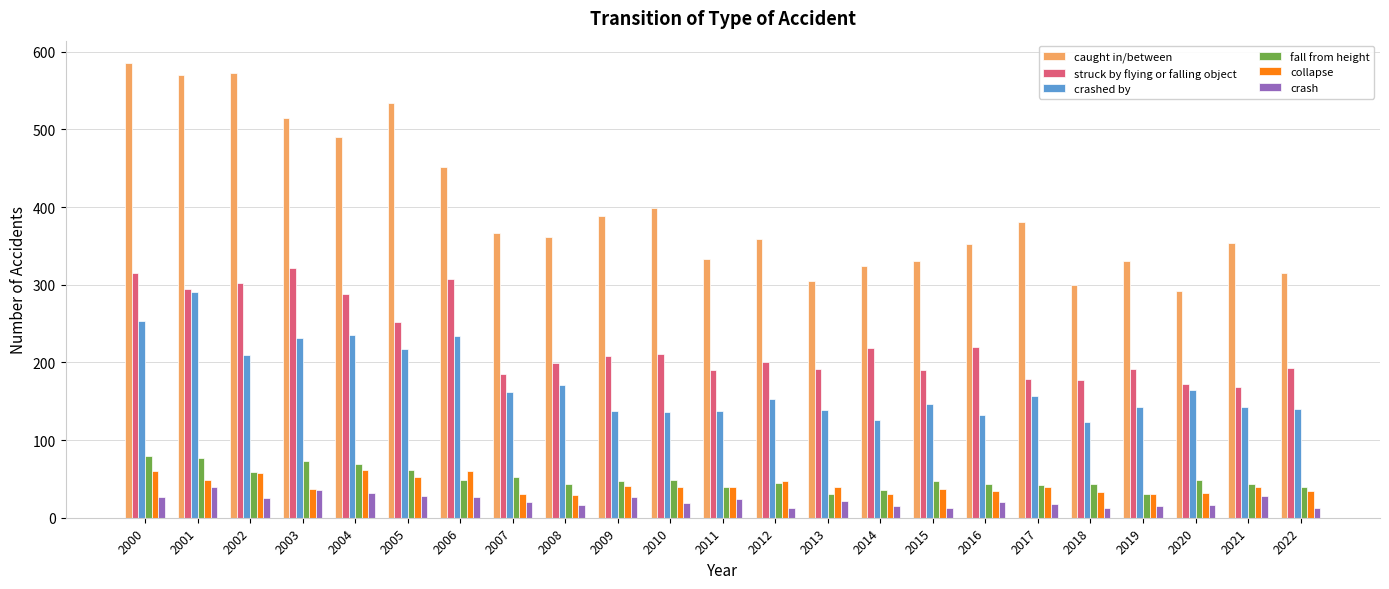

What is the total value across all series at 2013?

728